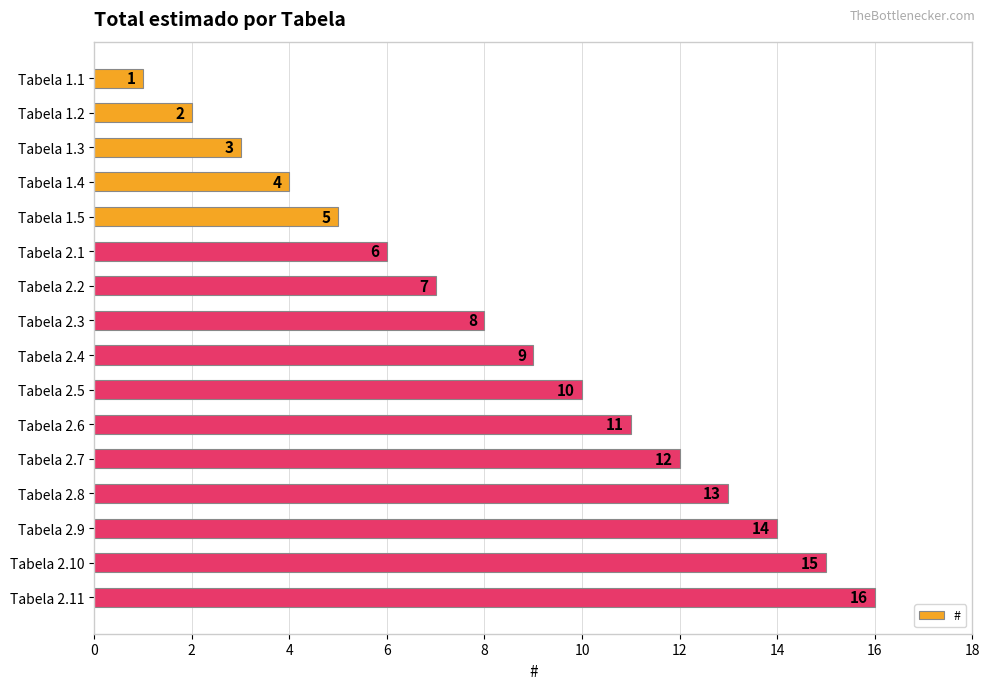

What position from the bottom is Tabela 2.2?

10